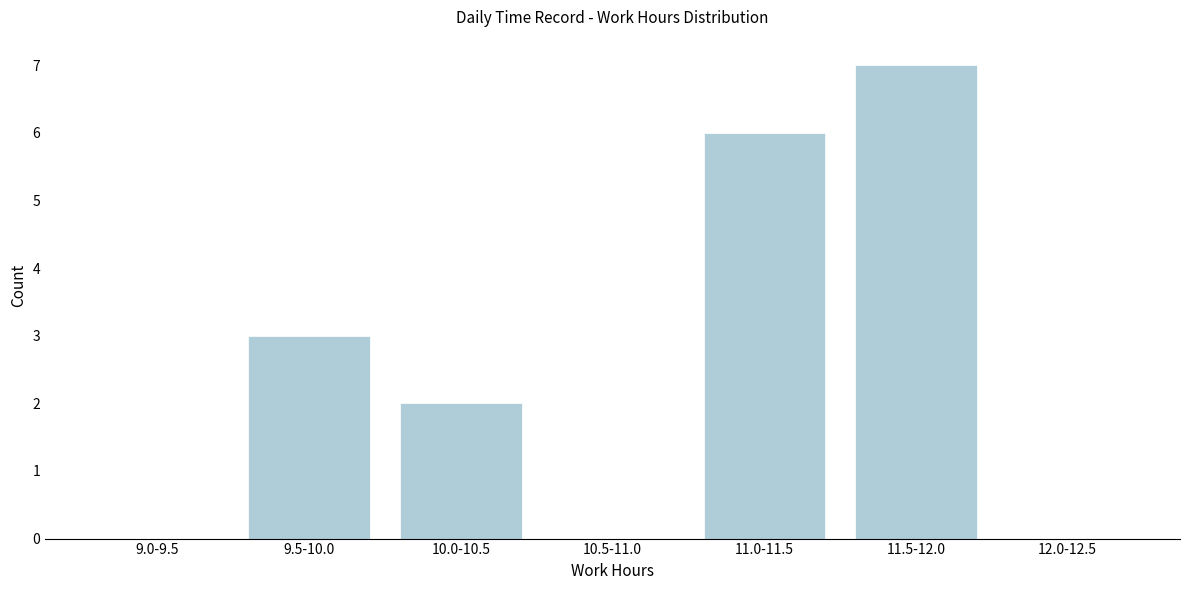

Reading left to right, transcribe all the data shown in this chart.

9.0-9.5=0	9.5-10.0=3	10.0-10.5=2	10.5-11.0=0	11.0-11.5=6	11.5-12.0=7	12.0-12.5=0